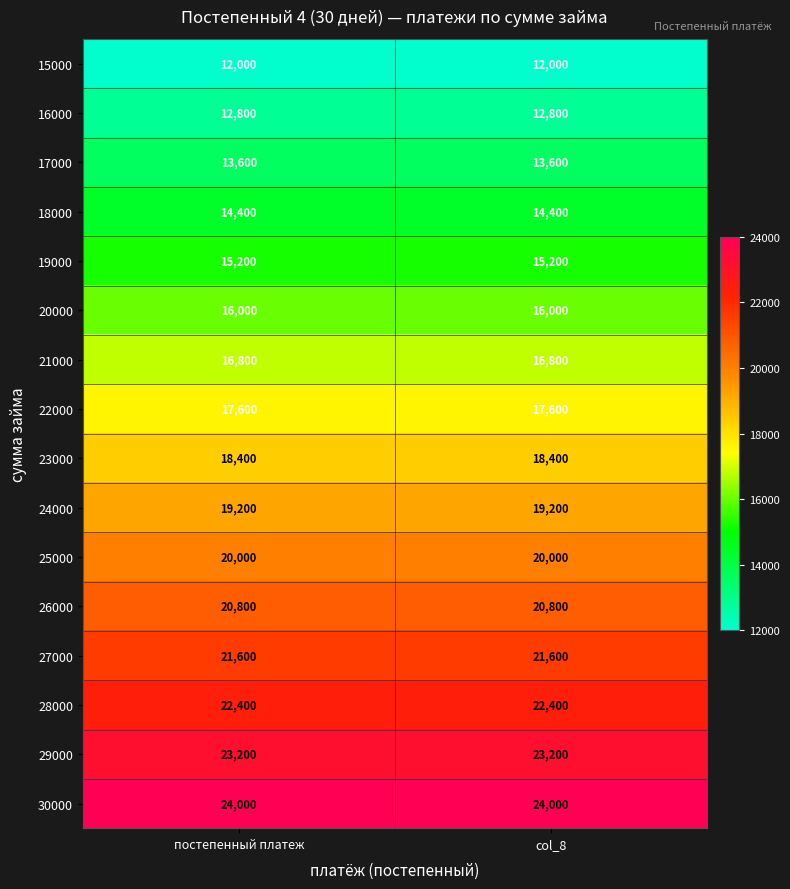

What is the sum of all 17000 values?

27200